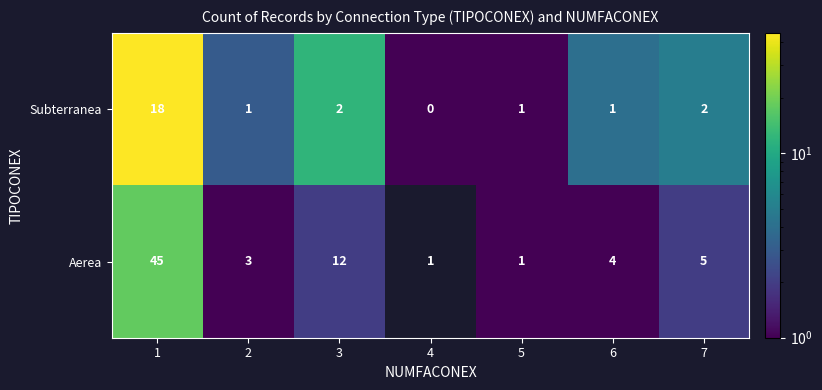

Which series changed the most between 5 and 7?

Aerea